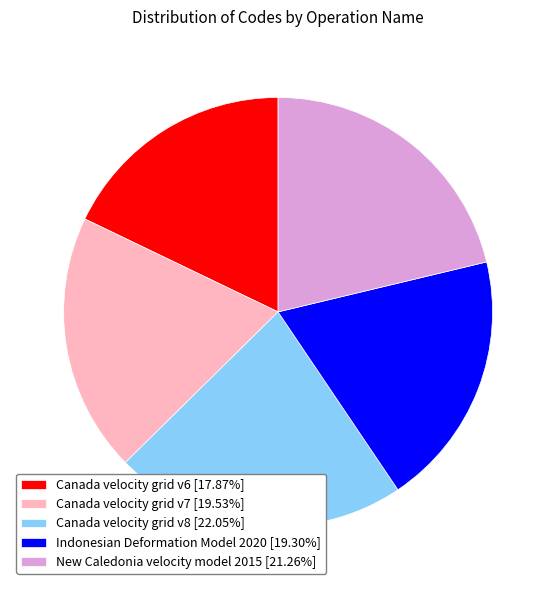

How many segments does this pie chart have?

5